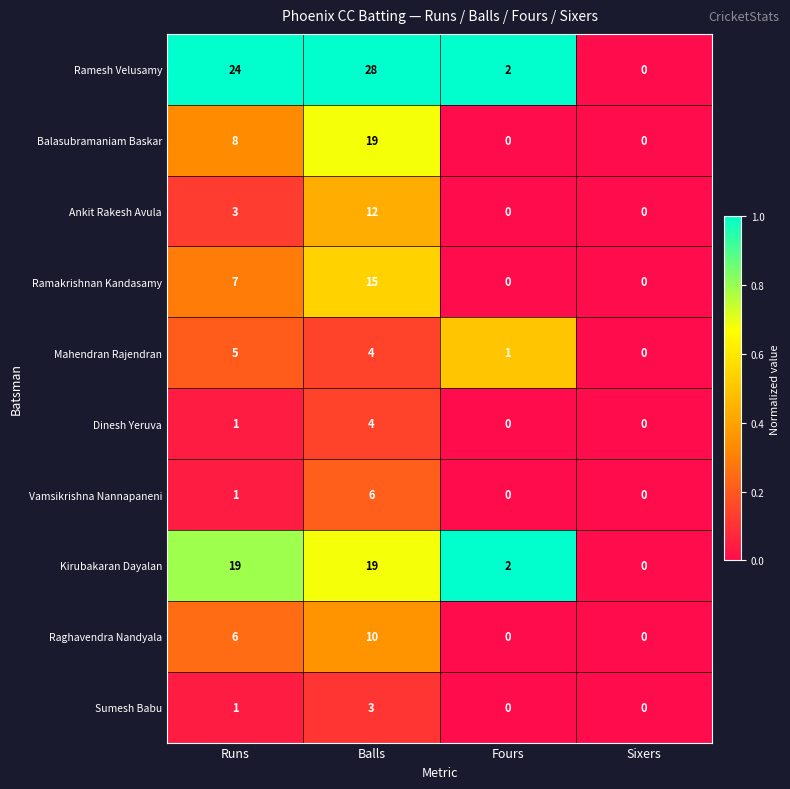

Which series has the largest total across all categories?

Ramesh Velusamy